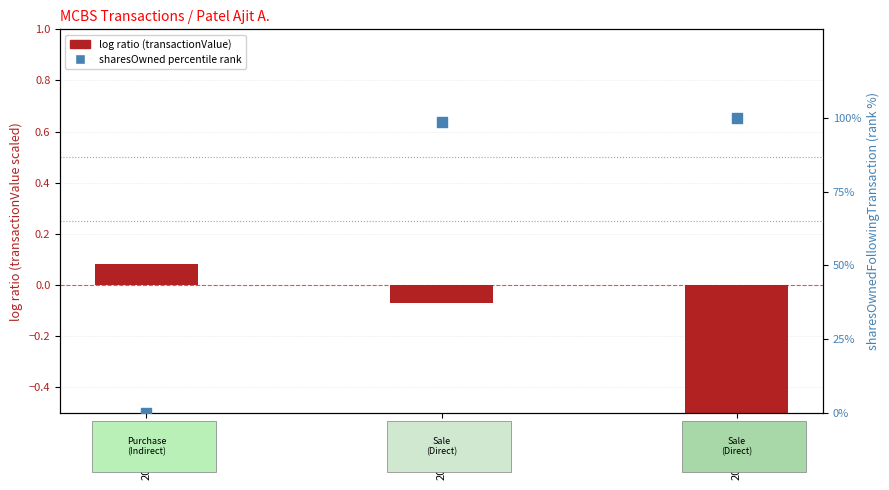

Which series reaches the minimum Y coordinate?

log ratio (transactionValue scaled)